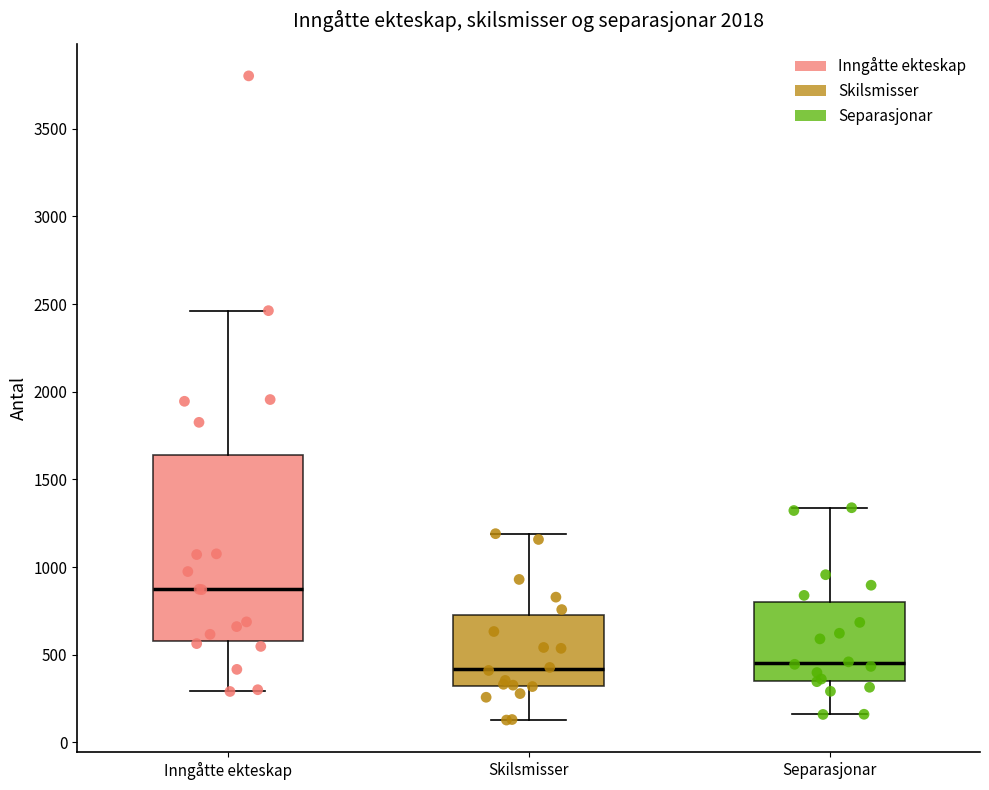

Where does the lower whisker of the box for Separasjonar end on the y-axis? The values are not printed on the chart, so give them approximately, as read against the axis.

150